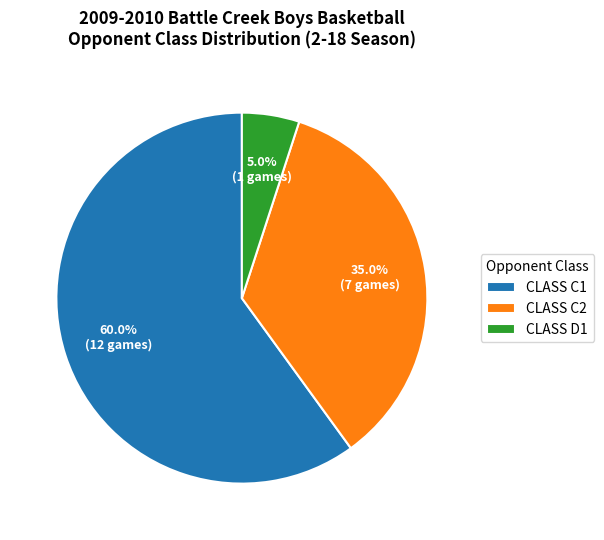

How many segments does this pie chart have?

3